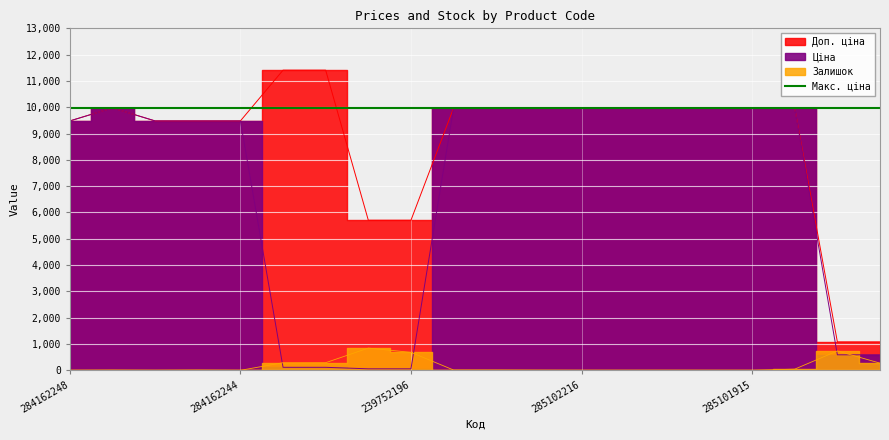

What is the difference between the maximum and minimum values in the Ціна series?

9917.9